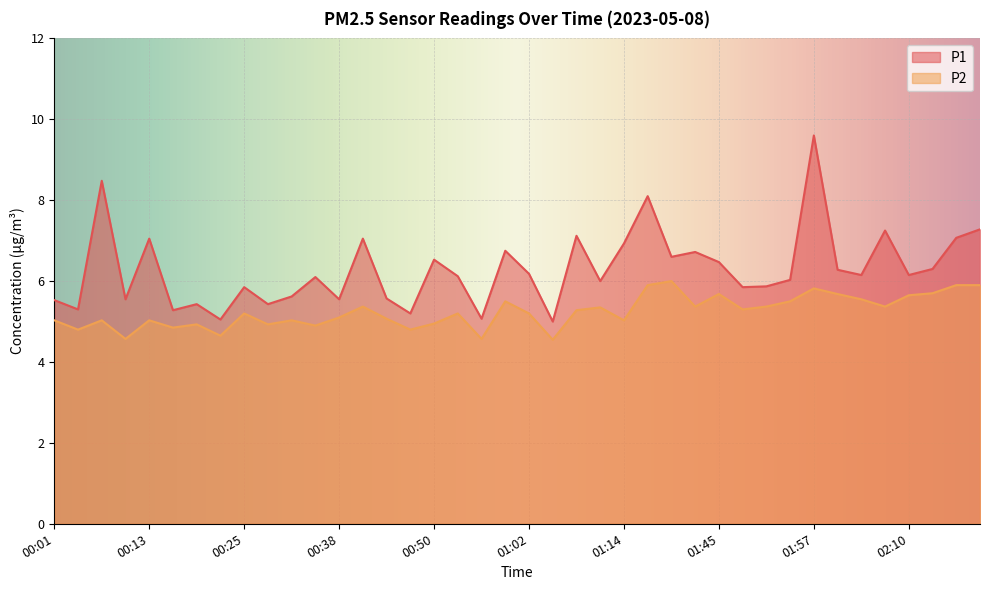

True or false: P1 has a value of 6.3 at 02:00.

True